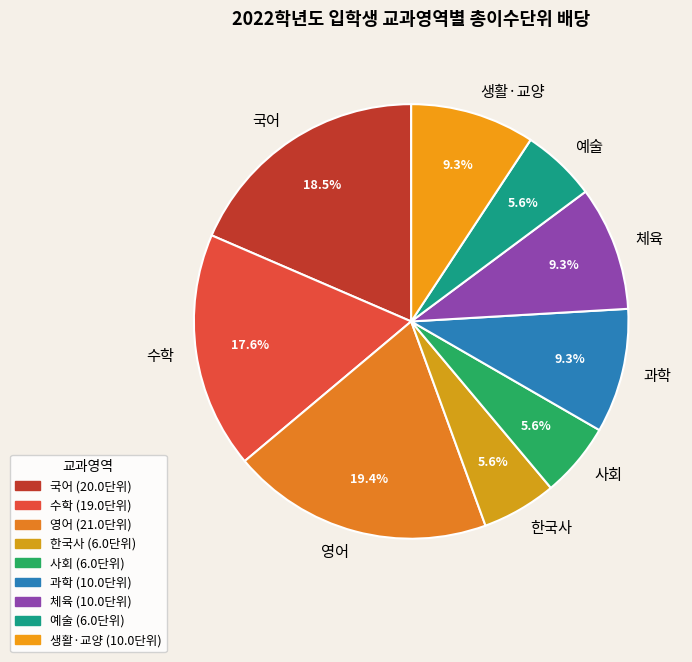

Approximately how many times larger is the value at 생활·교양 compared to 사회?

1.7